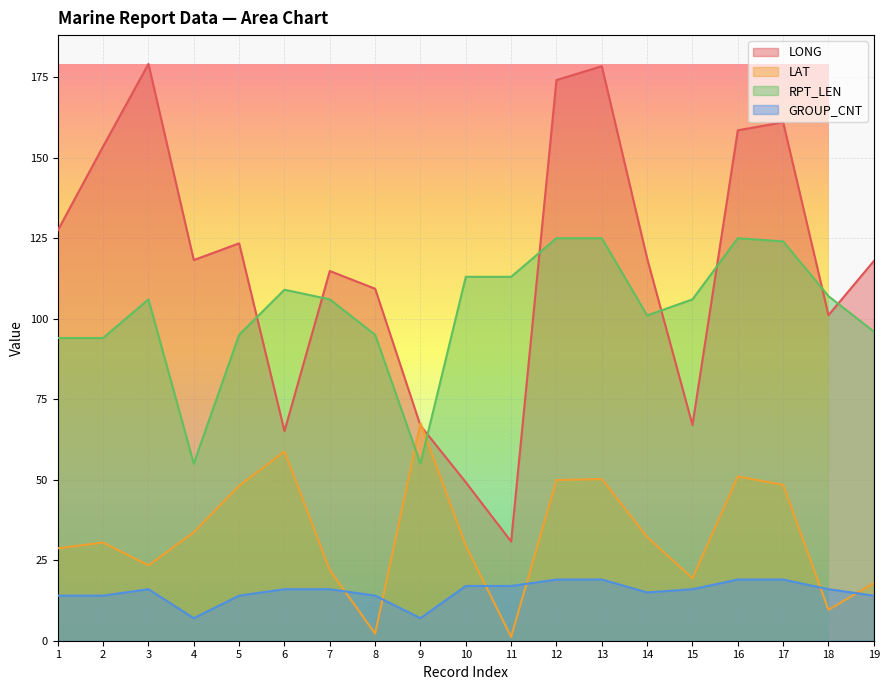

Between 1 and 19, which is larger?

1